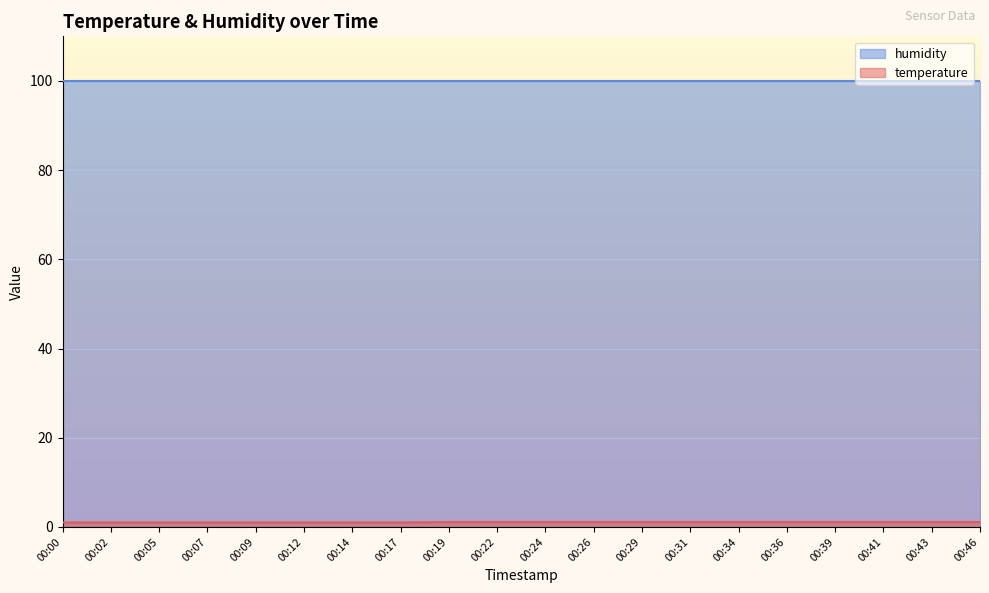

At which label is the value closest to 1?

00:00